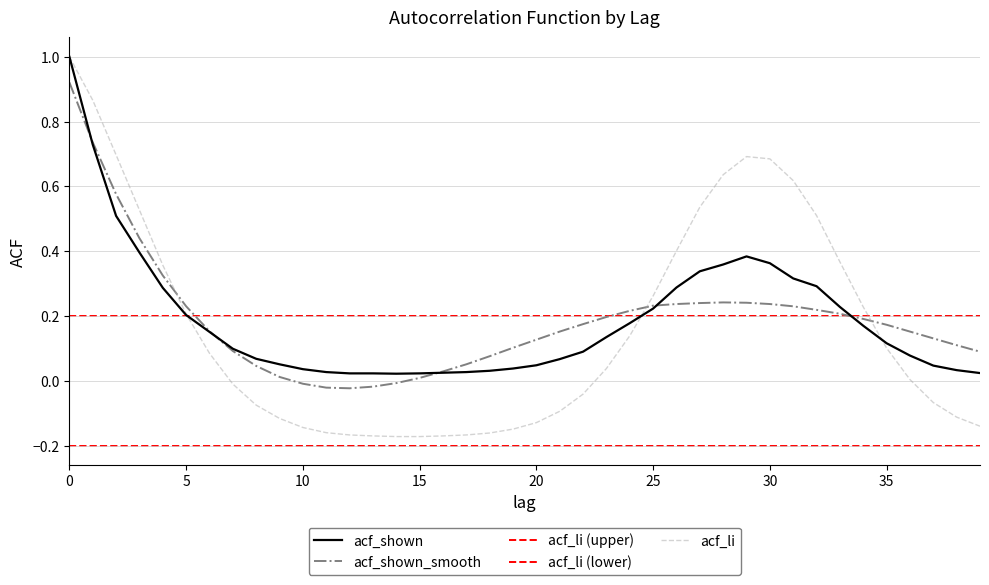

At which category does acf_shown_smooth reach its first local valley?

12